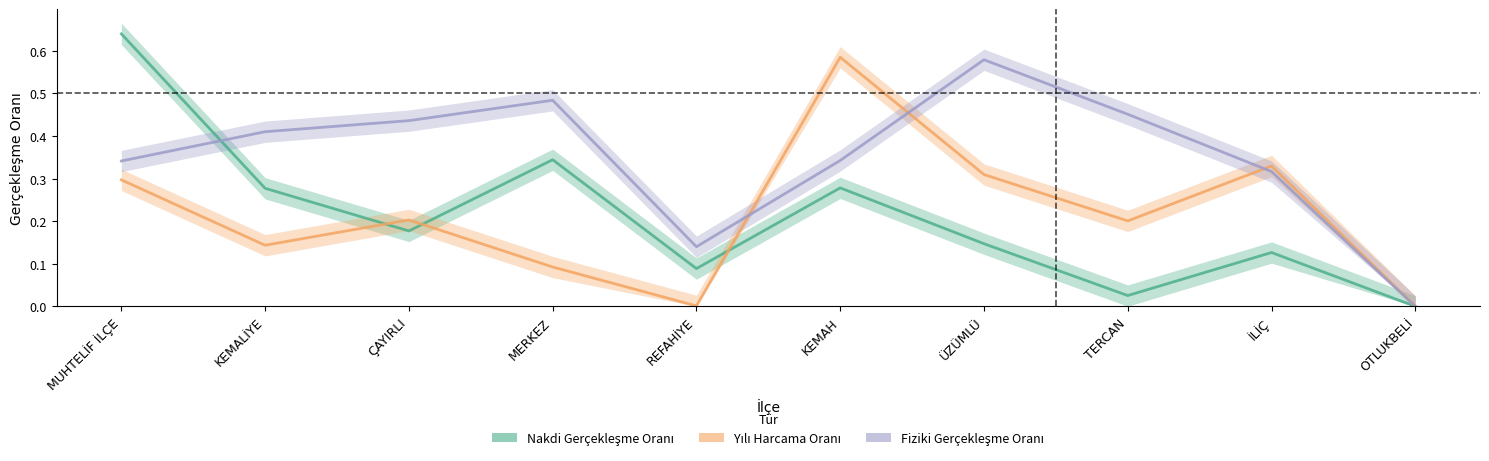

How many lines are shown in the chart?

3